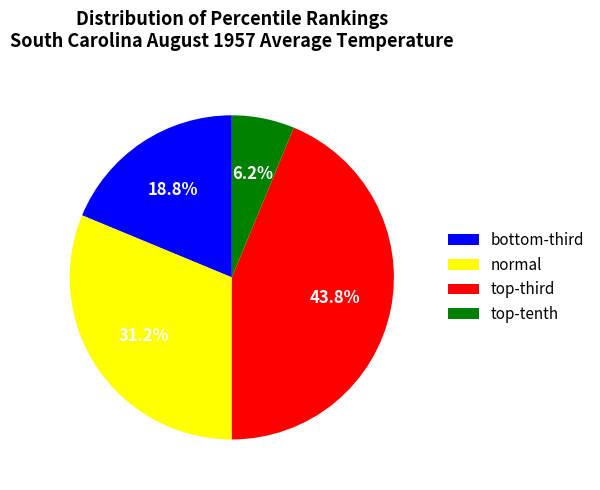

Does normal account for over 50% of the chart?

No